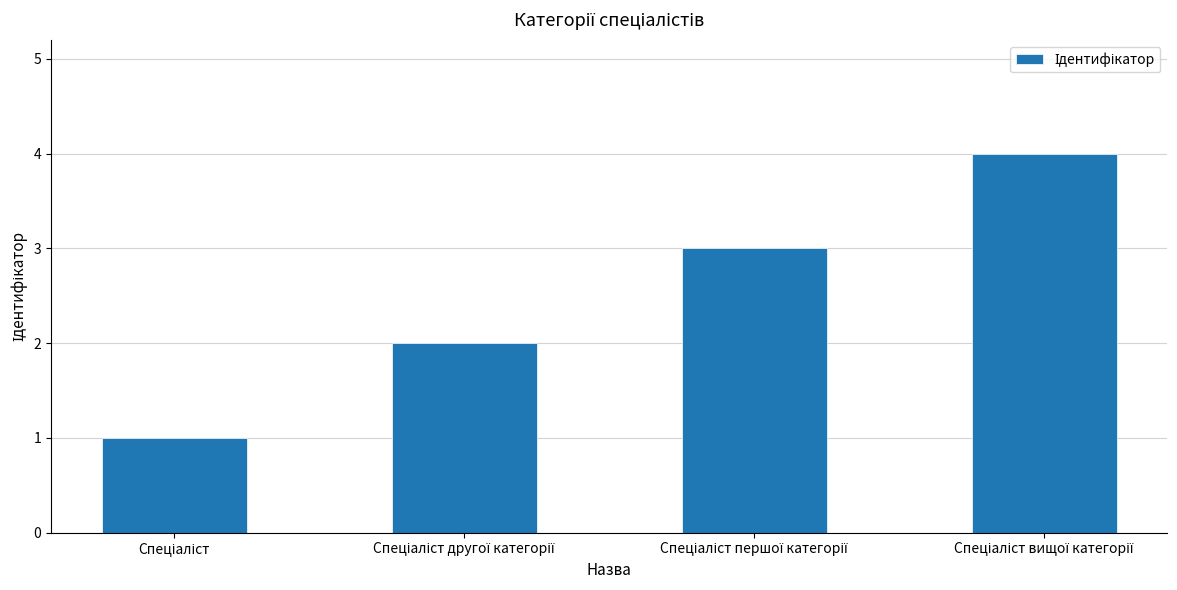

Does the chart contain any negative values?

No